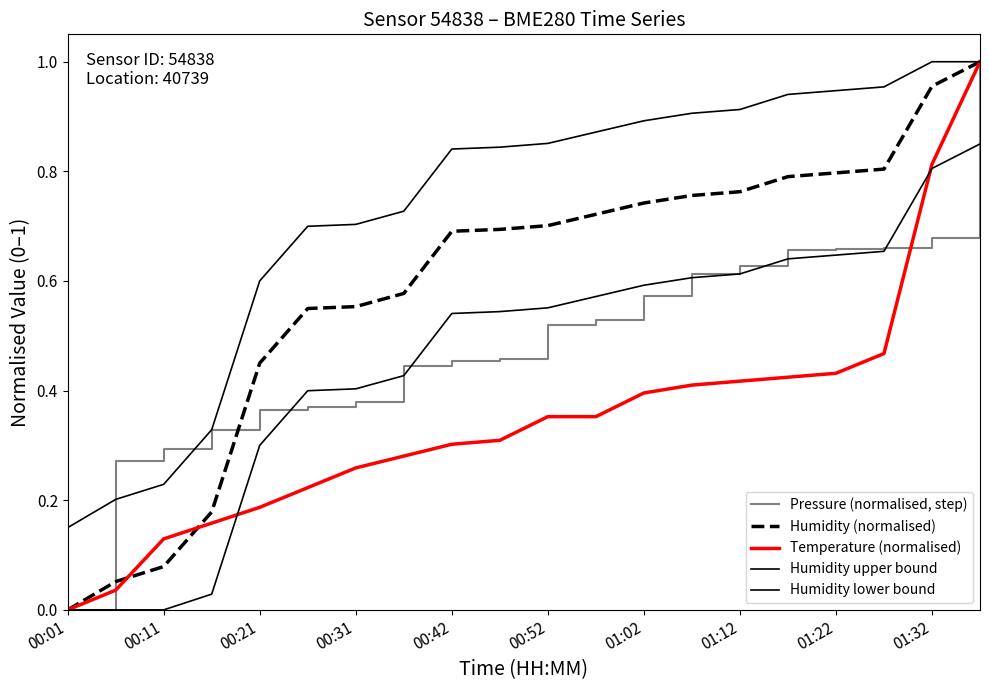

How many categories are shown in the chart?

20